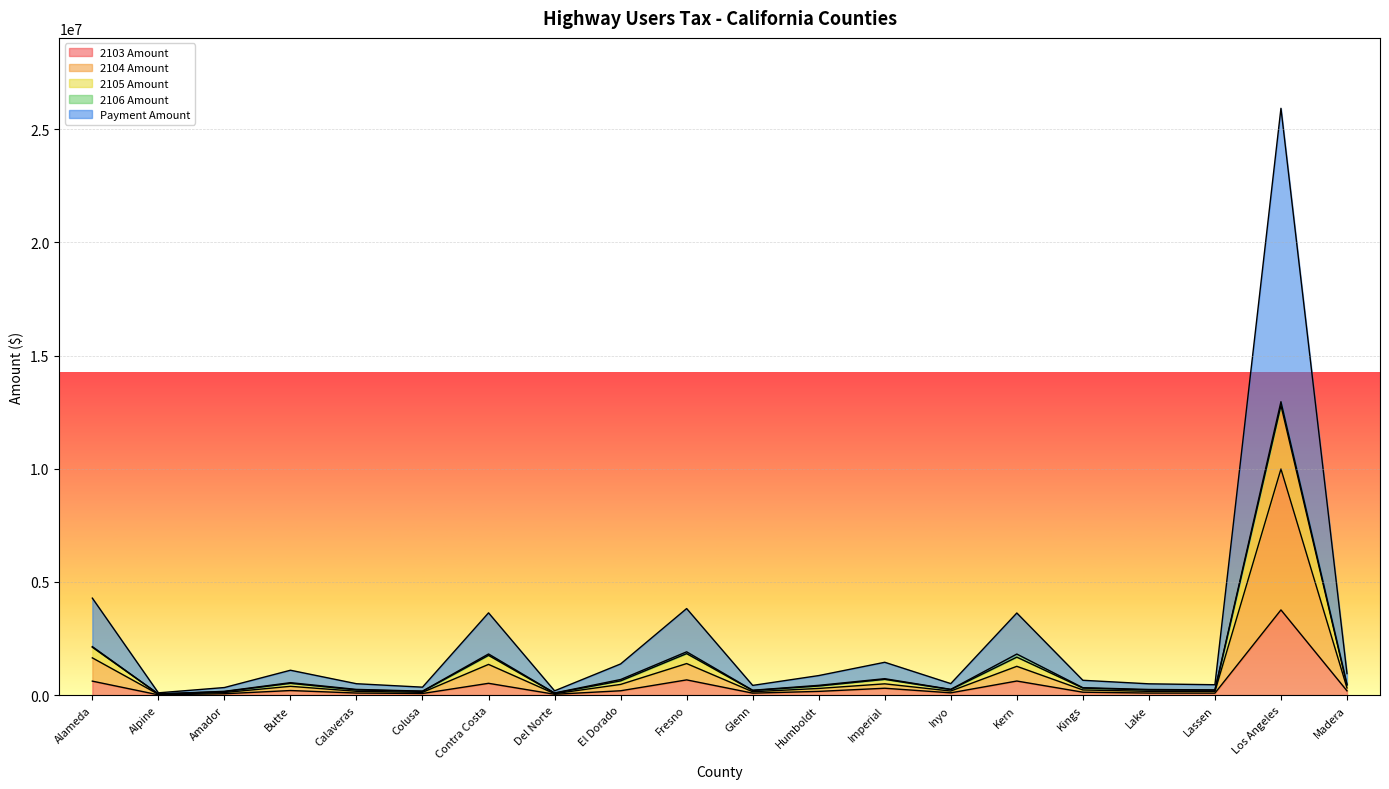

Where does the 2104 Amount series first go above 294796?

Alameda